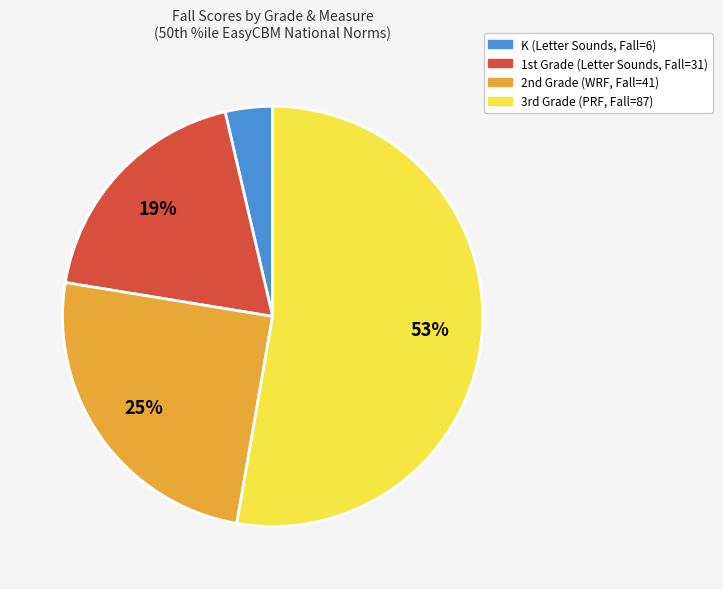

Rank the categories by value from lowest to highest.

K (Letter Sounds, Fall=6), 1st Grade (Letter Sounds, Fall=31), 2nd Grade (WRF, Fall=41), 3rd Grade (PRF, Fall=87)